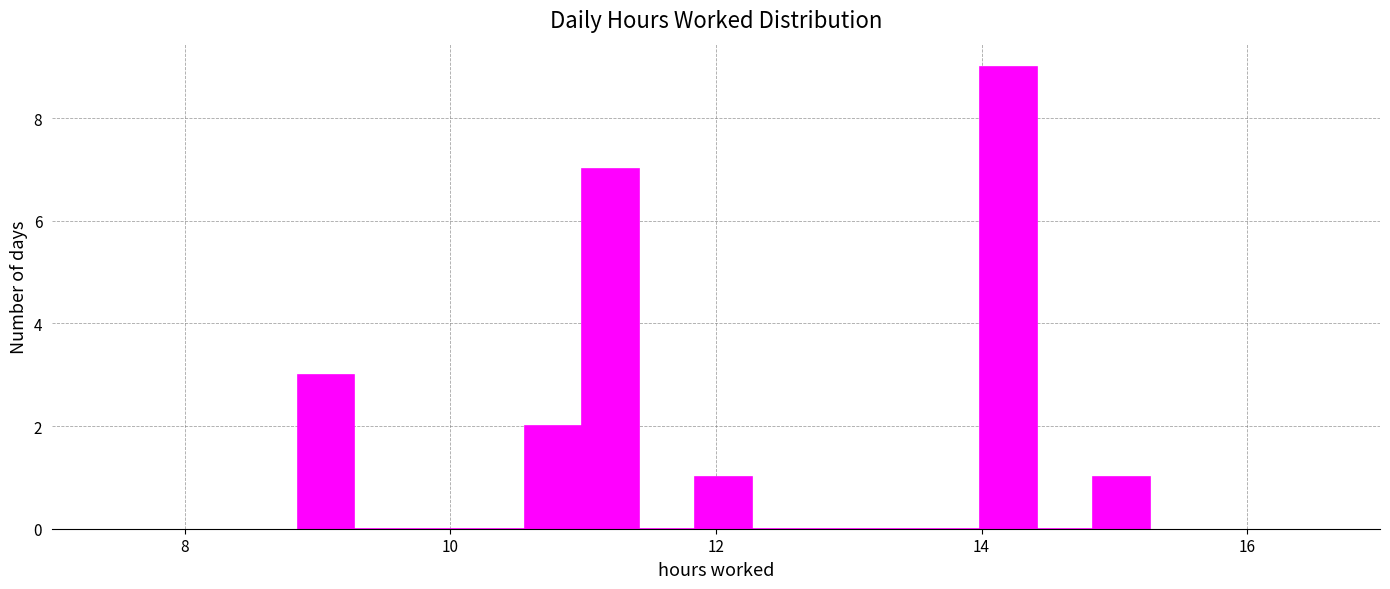

Around what value on the x-axis is the tallest bar? Give the approximate position of its centre, as read against the axis.

14.2